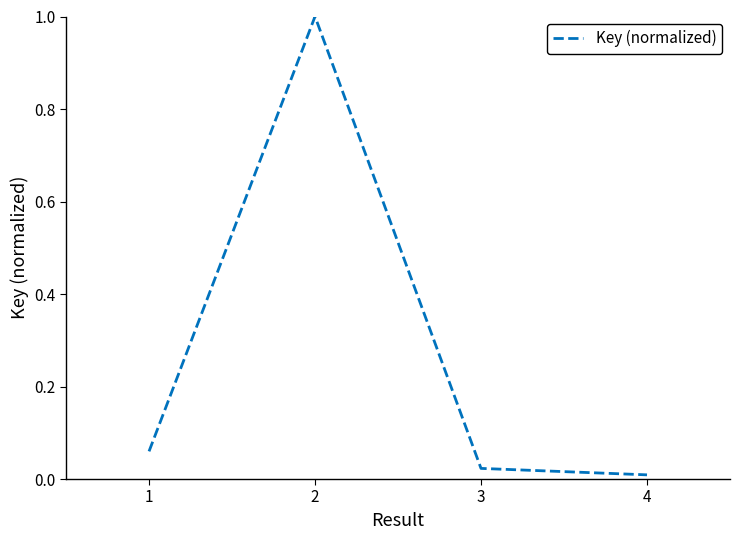

Between 2 and 1, which is larger?

2